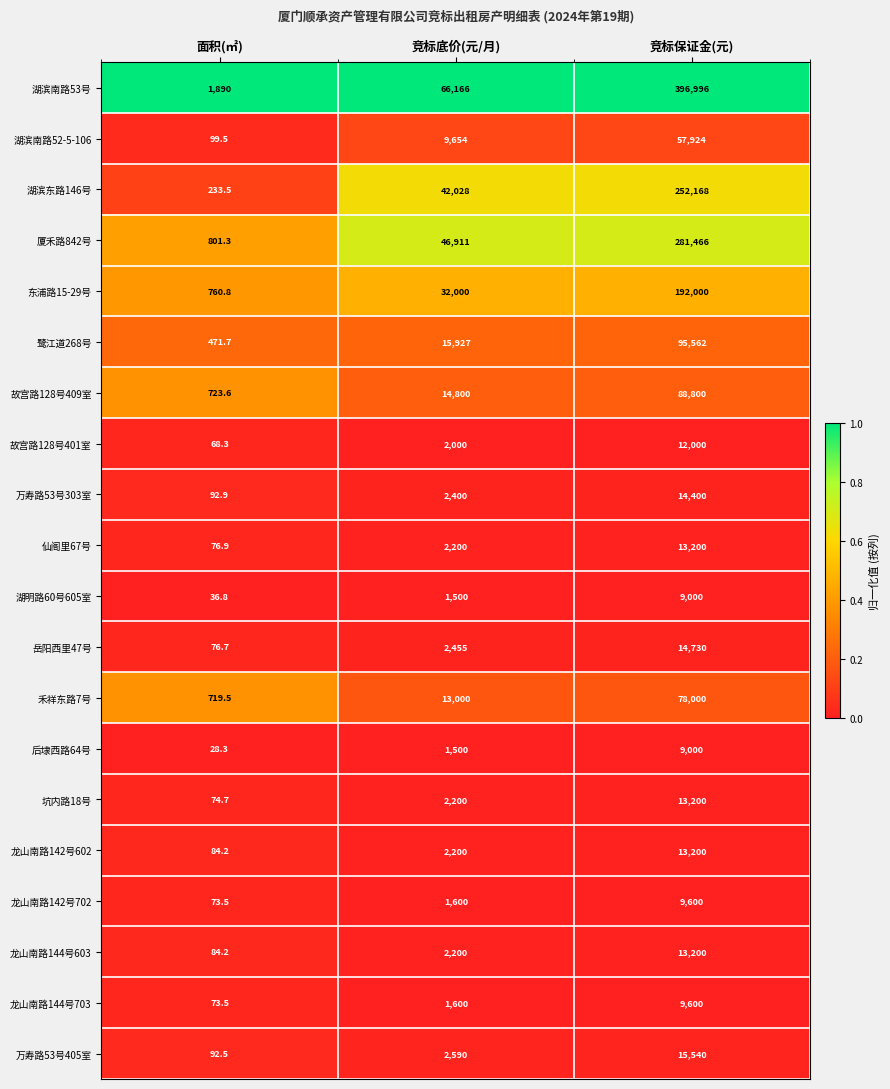

Count the number of categories in the chart.

3